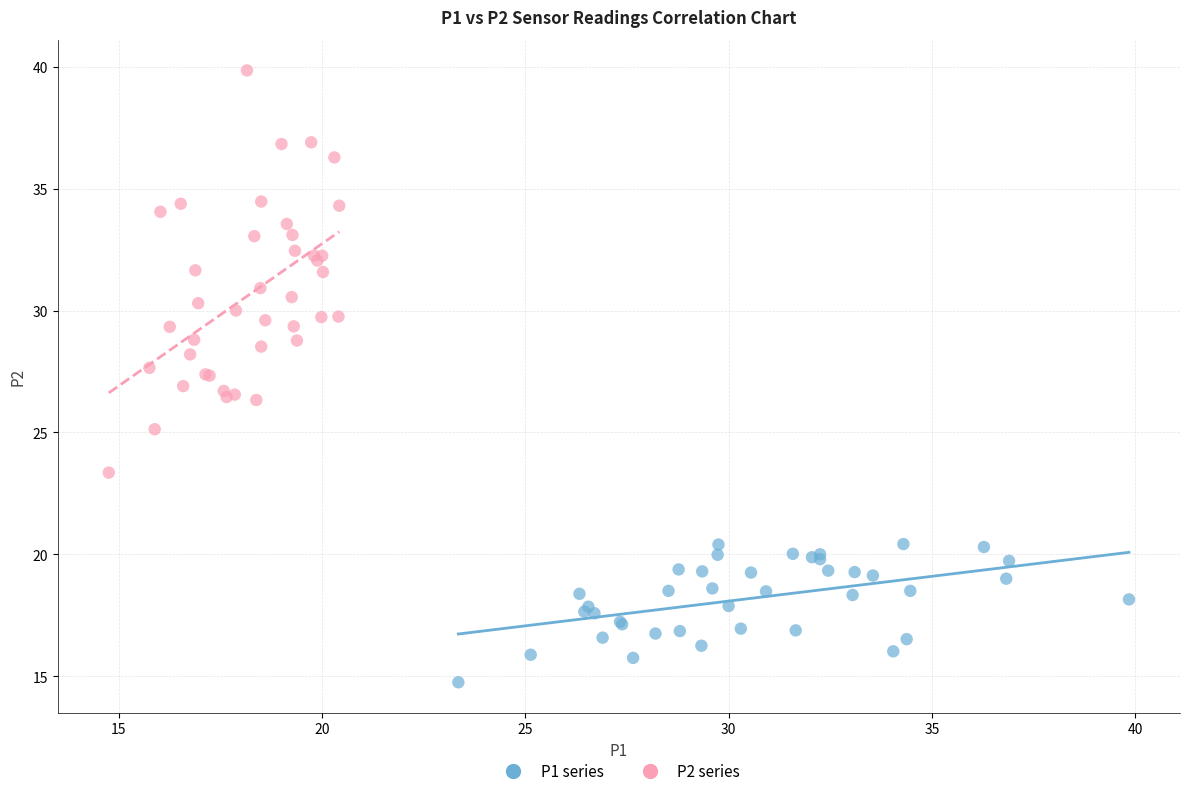

Which series has the widest spread of Y values?

P2 series